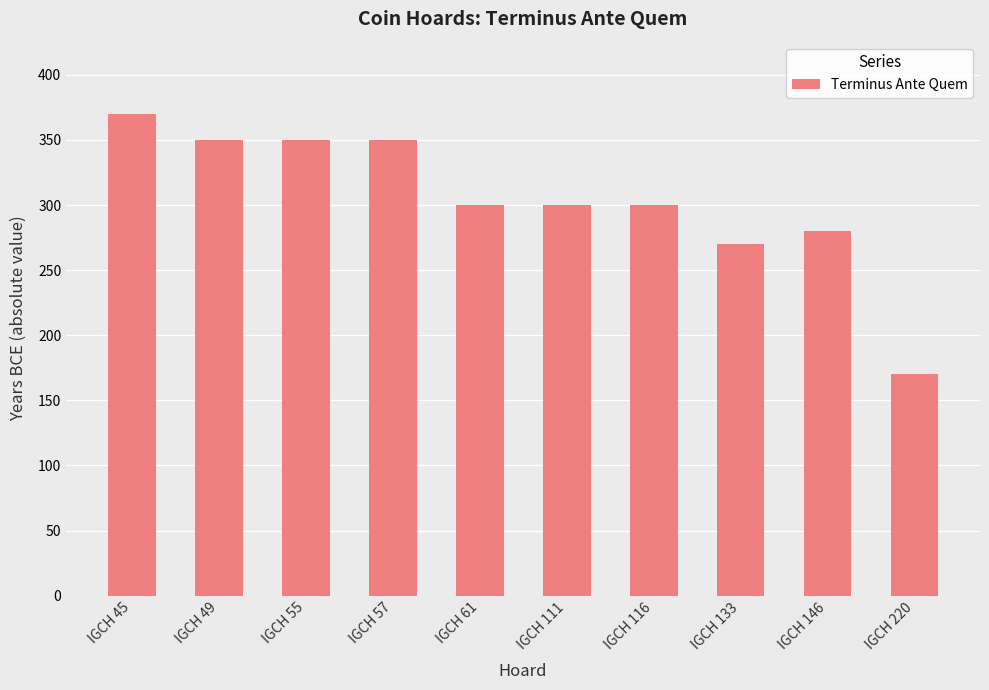

The value at IGCH 146 is 280. True or false?

True